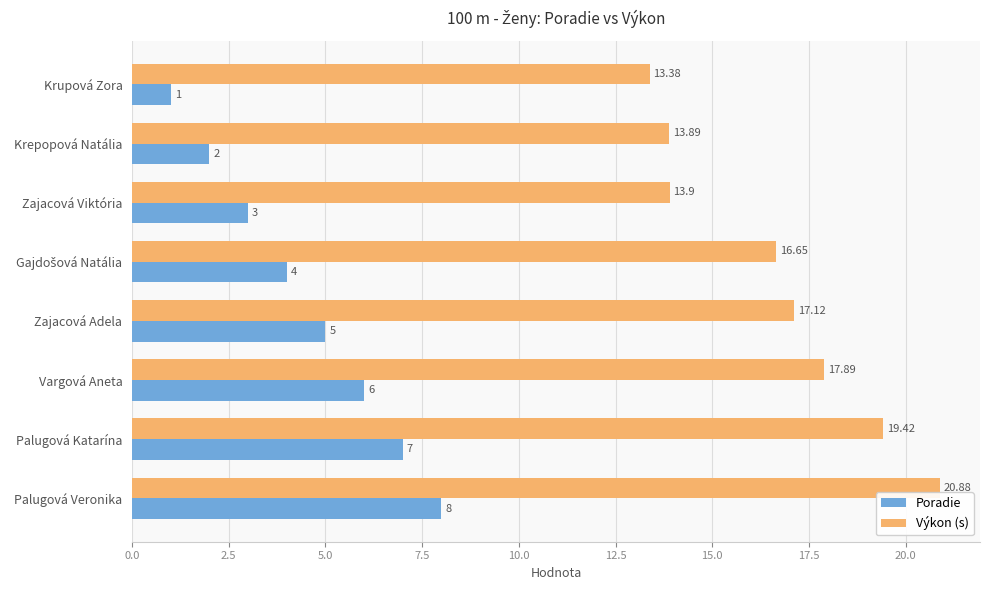

Which label corresponds to the largest value in the chart?

Palugová Veronika